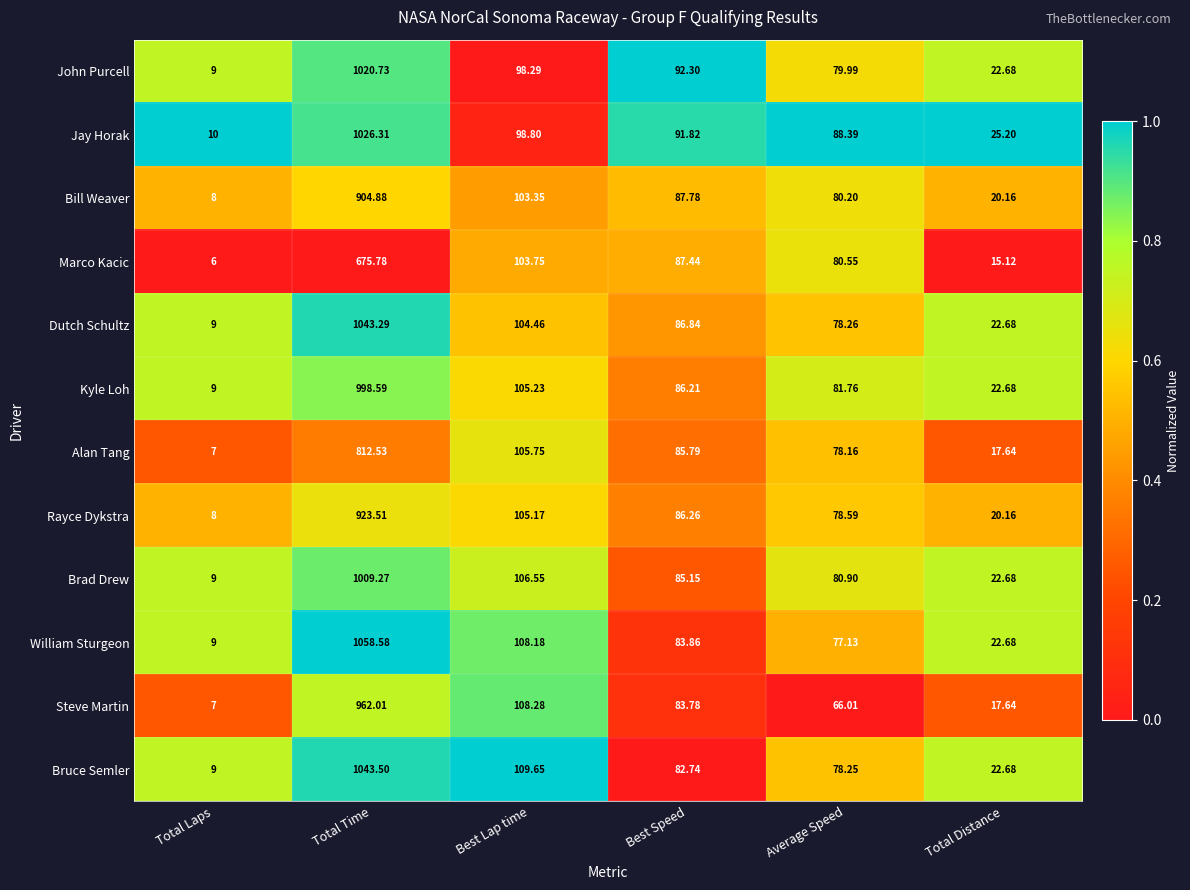

List the series in order of their peak value, highest first.

William Sturgeon, Bruce Semler, Dutch Schultz, Jay Horak, John Purcell, Brad Drew, Kyle Loh, Steve Martin, Rayce Dykstra, Bill Weaver, Alan Tang, Marco Kacic